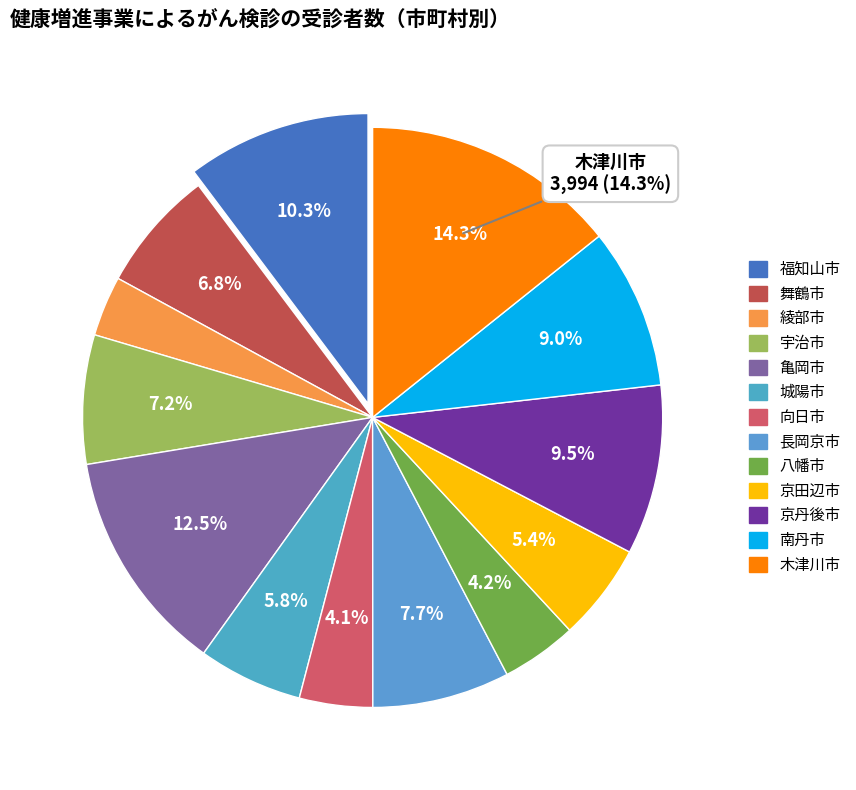

What is the change in value from 城陽市 to 八幡市?

-450